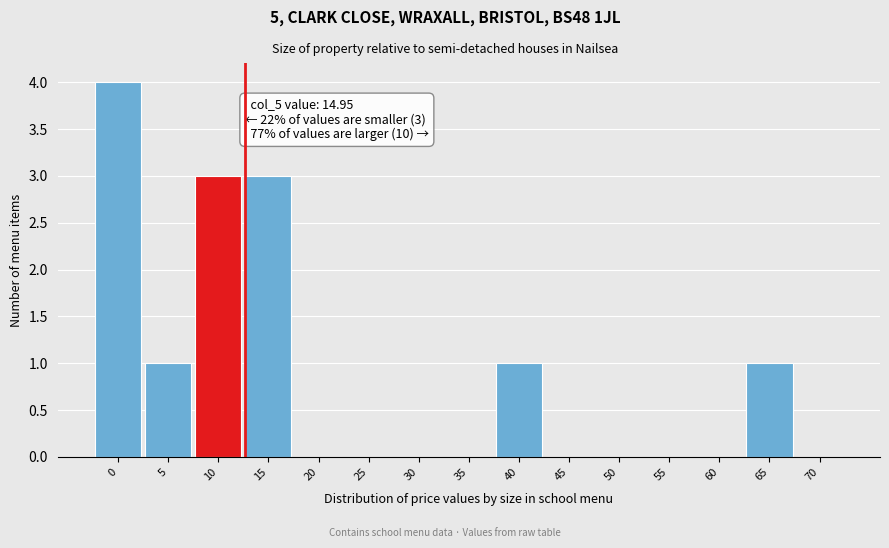

Reading right to left, transcribe all the data shown in this chart.

70=0	65=1	60=0	55=0	50=0	45=0	40=1	35=0	30=0	25=0	20=0	15=3	10=3	5=1	0=4